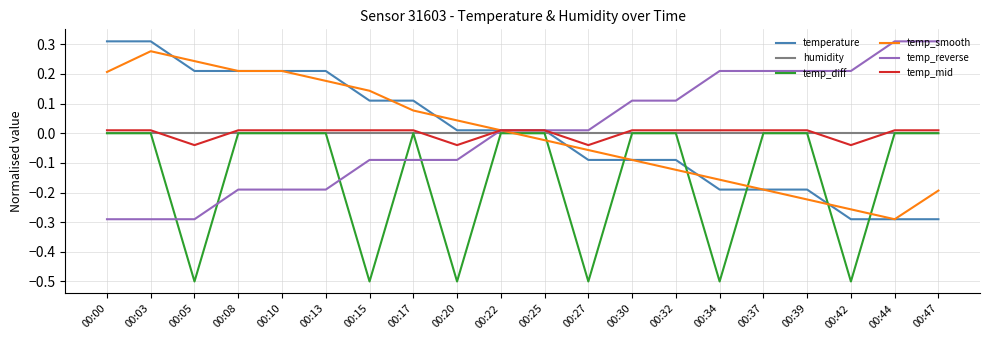

What is the total value across all series at 00:42?

-0.9